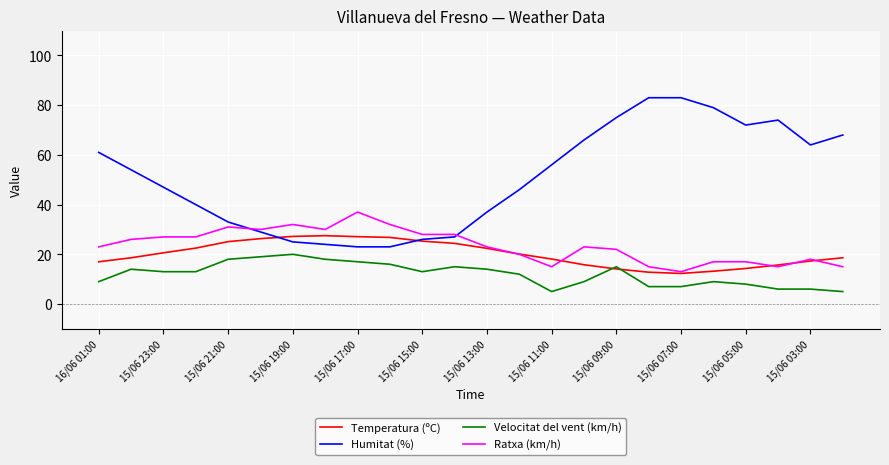

Which series has the widest spread of values?

Humitat (%)